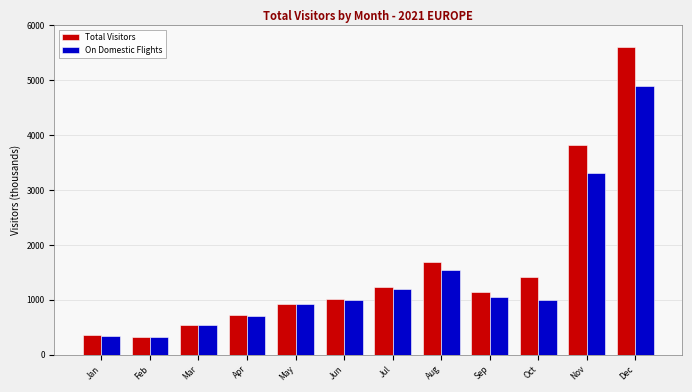

List the series in order of their peak value, lowest first.

On Domestic Flights, Total Visitors